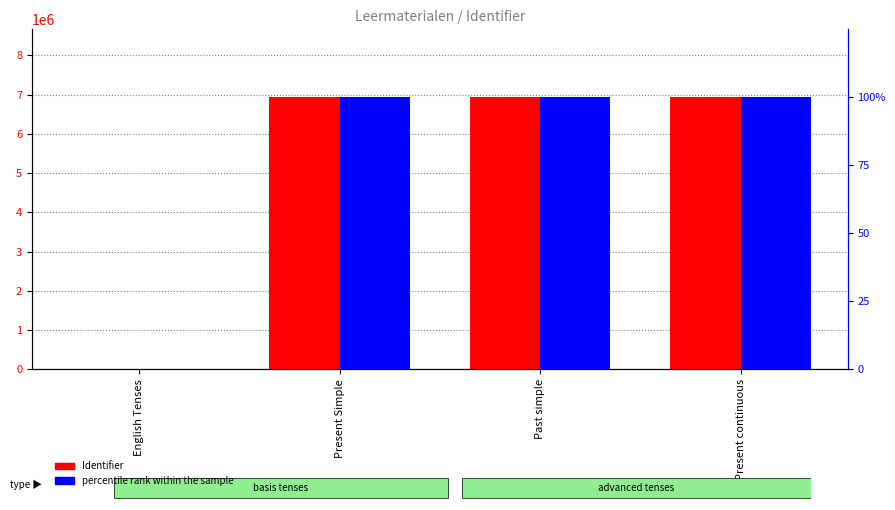

What is the label of the 1st bar from the right?

Present continuous